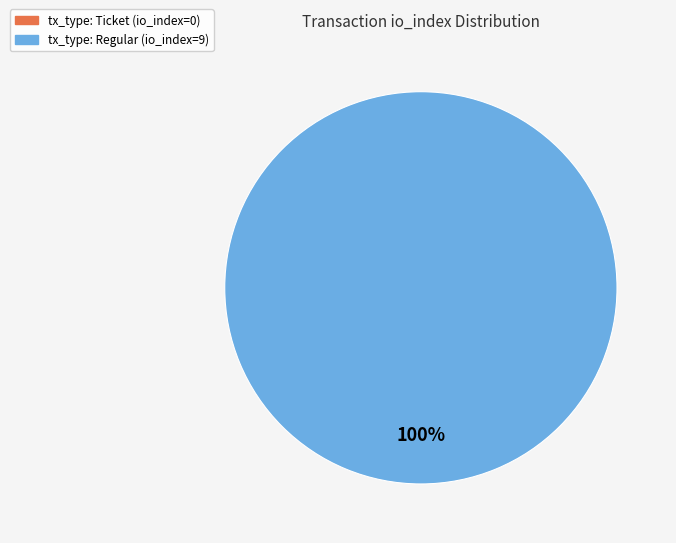

What is the largest slice in the pie chart?

tx_type: Regular (io_index=9)